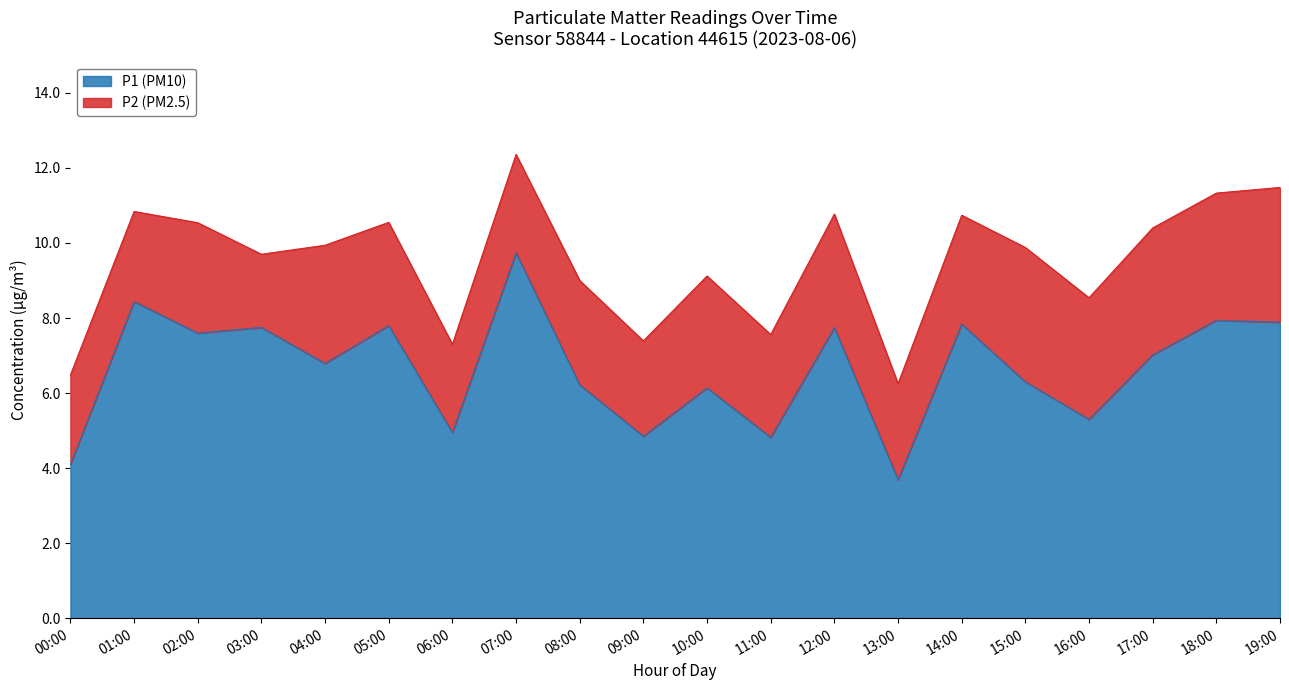

True or false: P1 and P2 cross at least once.

False